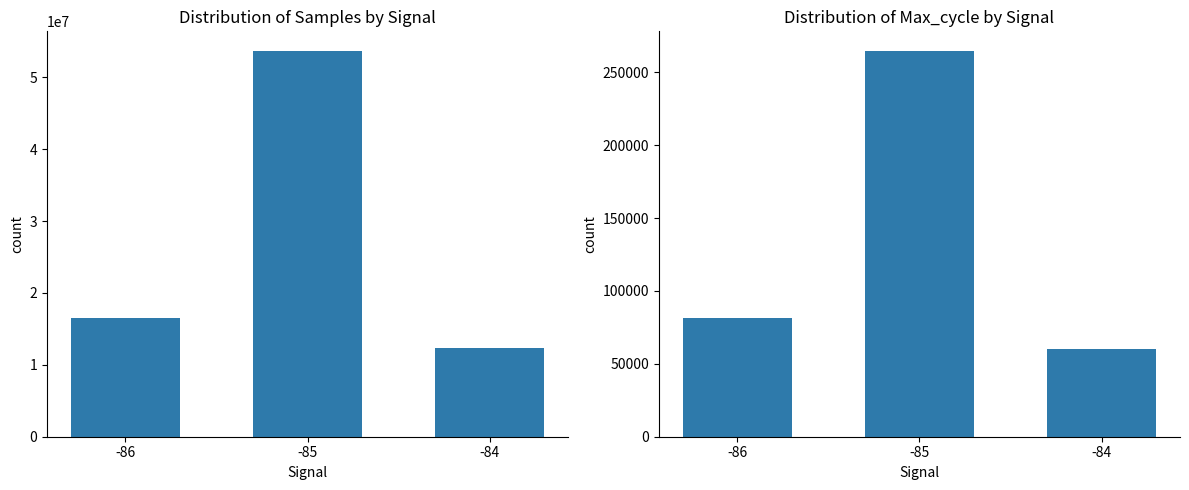

Read the Samples value at -86, to the nearest 100.

16557700